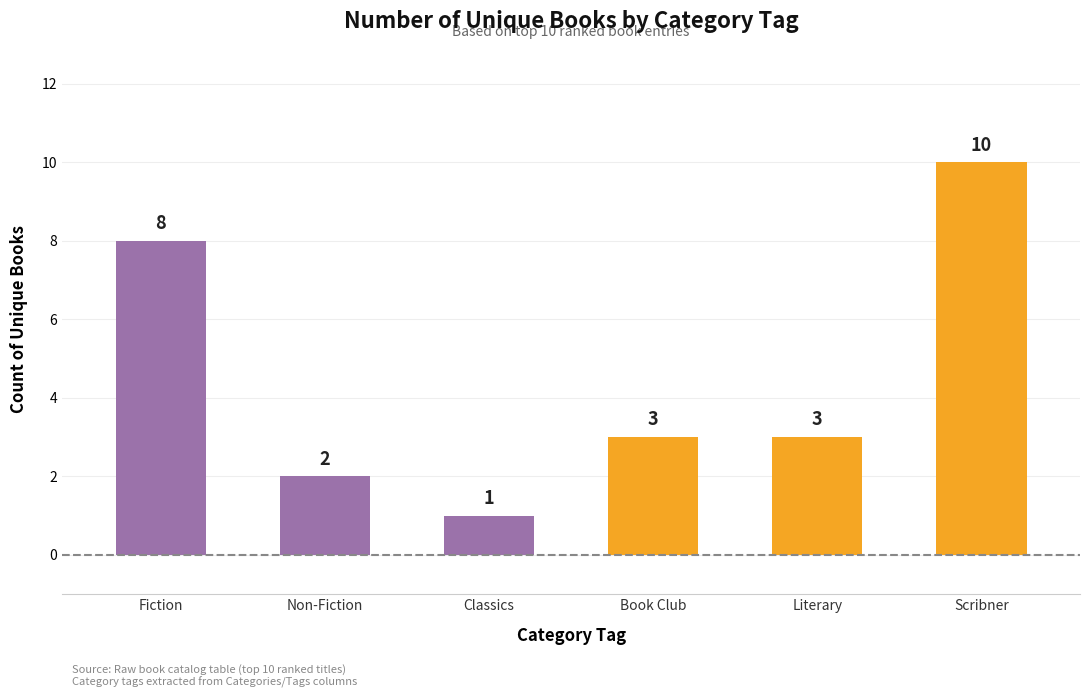

Reading left to right, what are all the values shown in this chart?

8	2	1	3	3	10